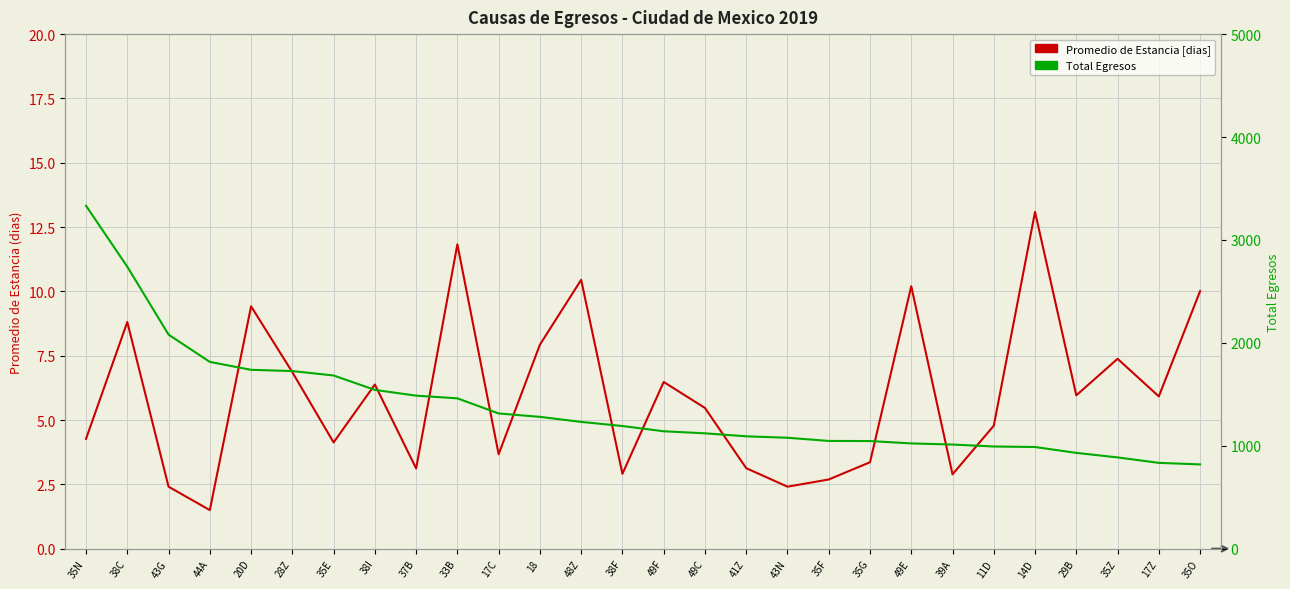

At 43G, list the series in order from smallest to largest.

Promedio de Estancia [dias], Total Egresos